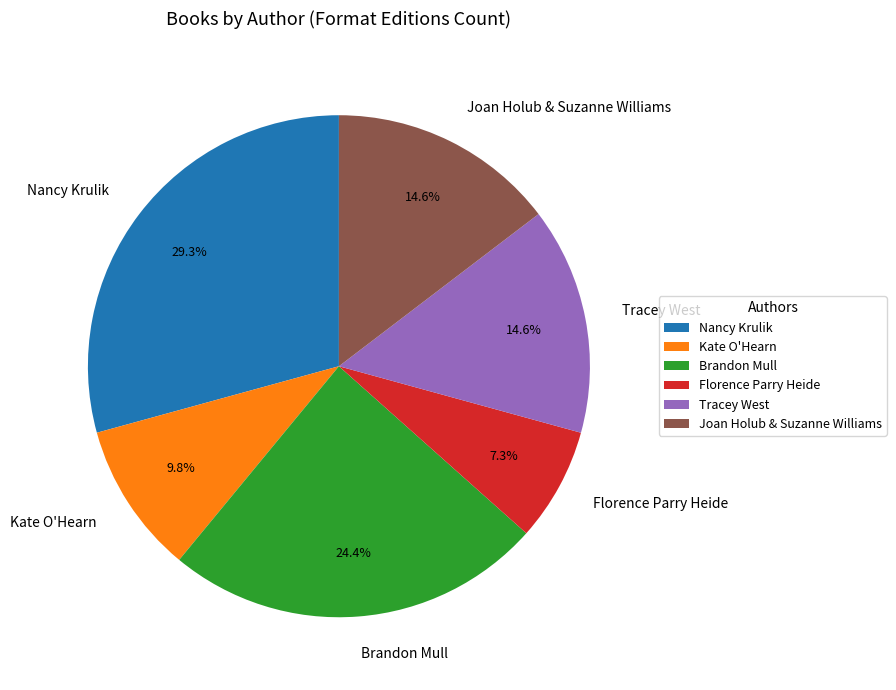

Does Nancy Krulik account for over 50% of the chart?

No